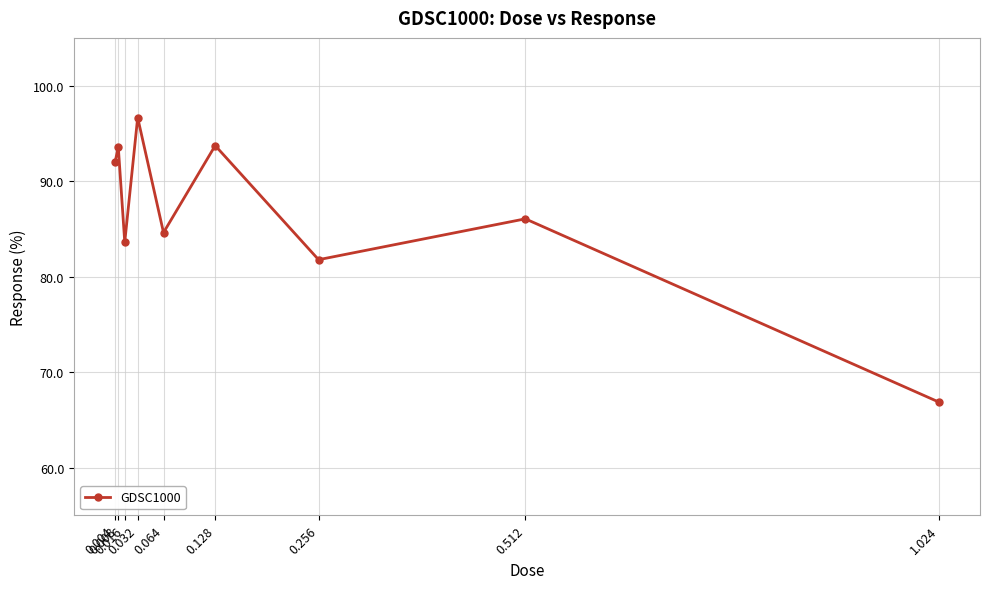

Where is the first local maximum?

0.008